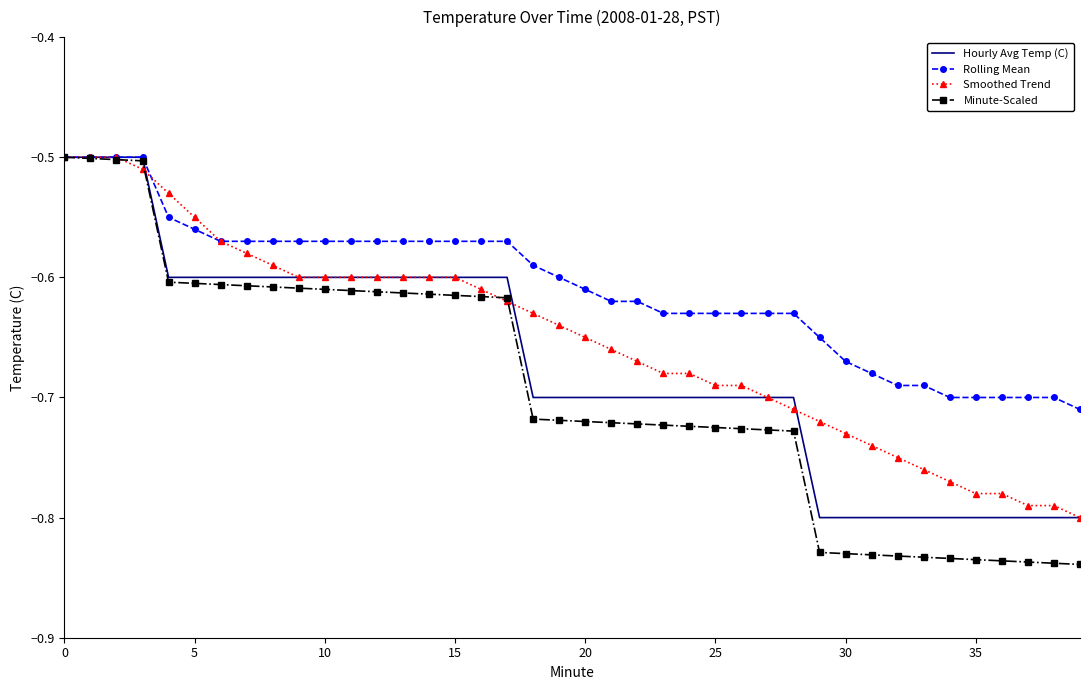

Which series has the widest spread of values?

Minute-Scaled